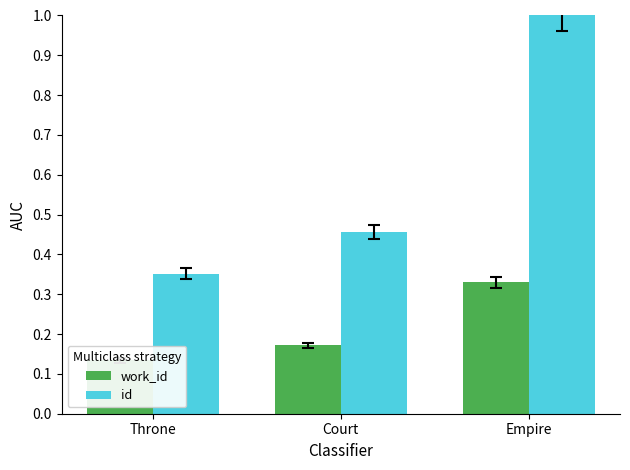

At which label is id closest to 0?

Throne